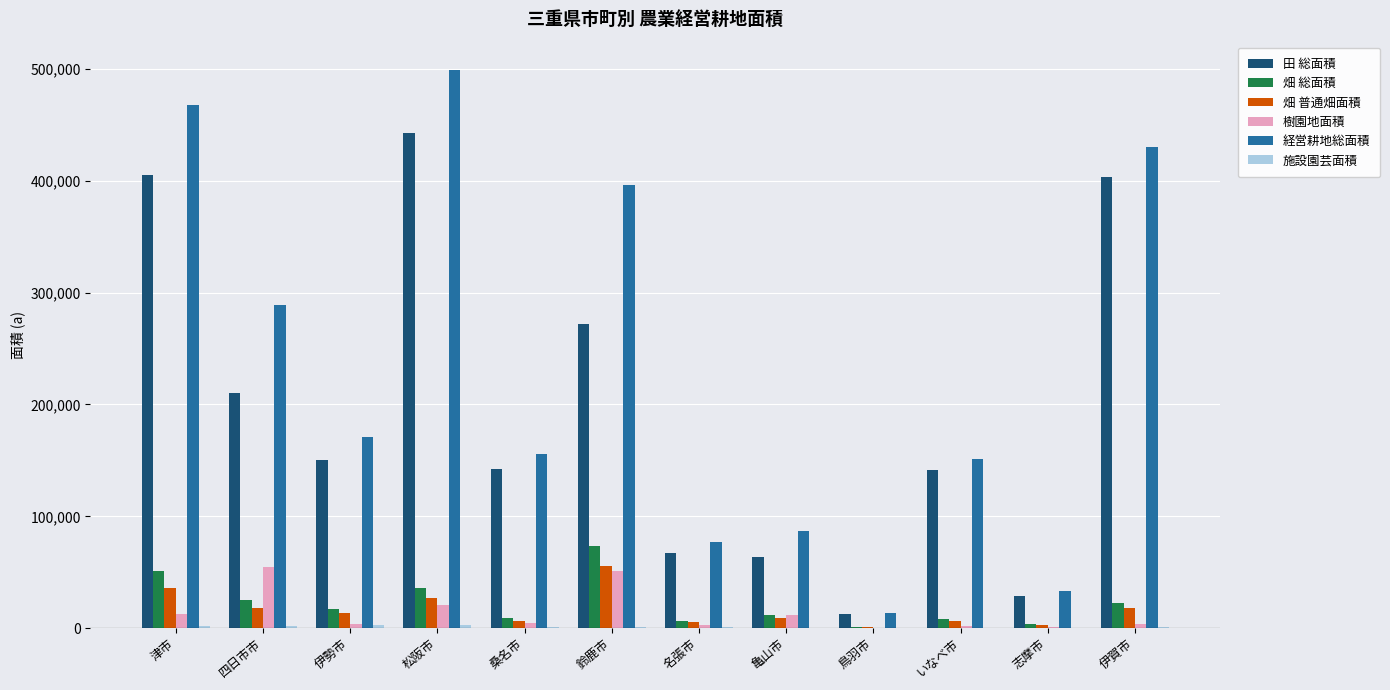

What is the total value across all series at 四日市市?

598530